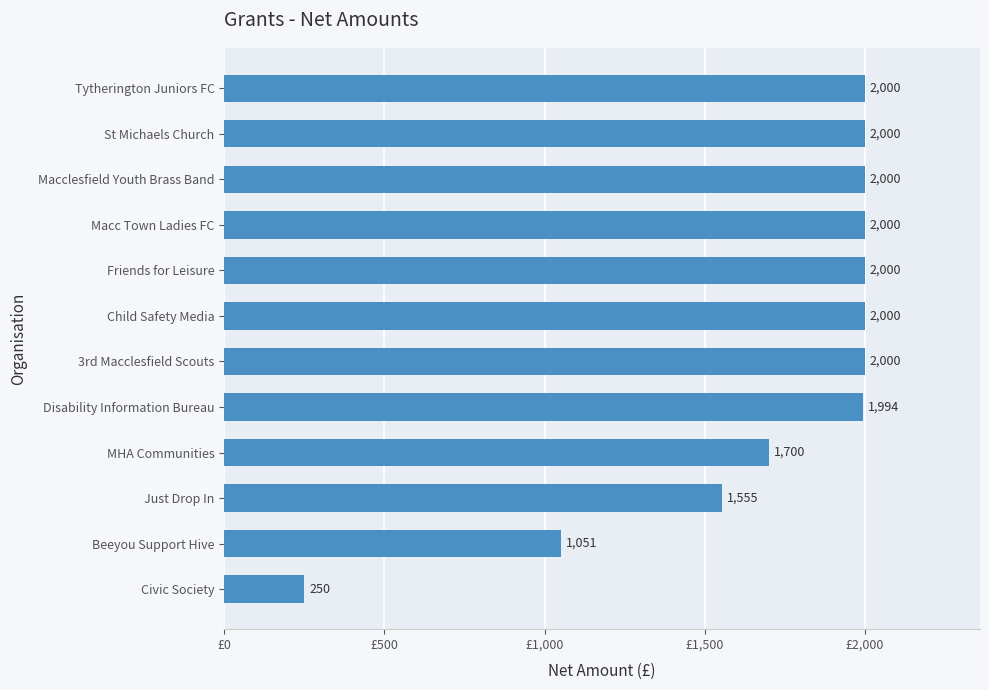

What is the greatest value displayed?

2000.0